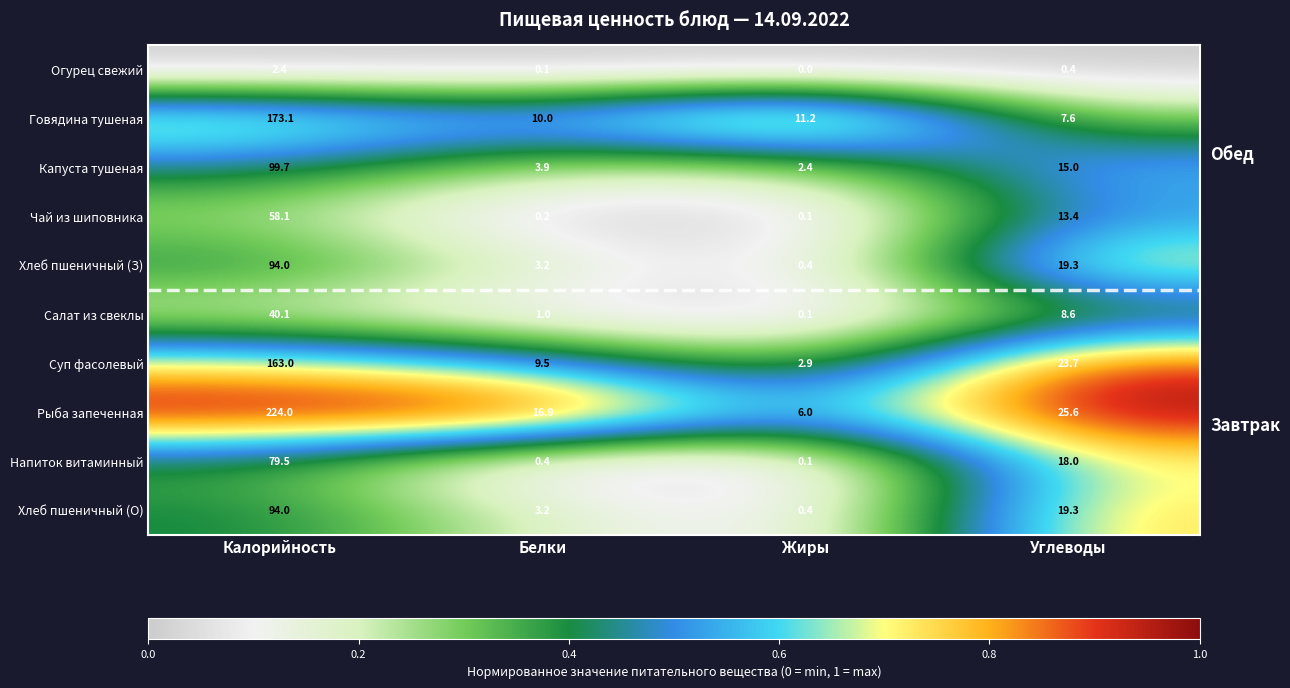

What is the greatest value displayed?

224.0